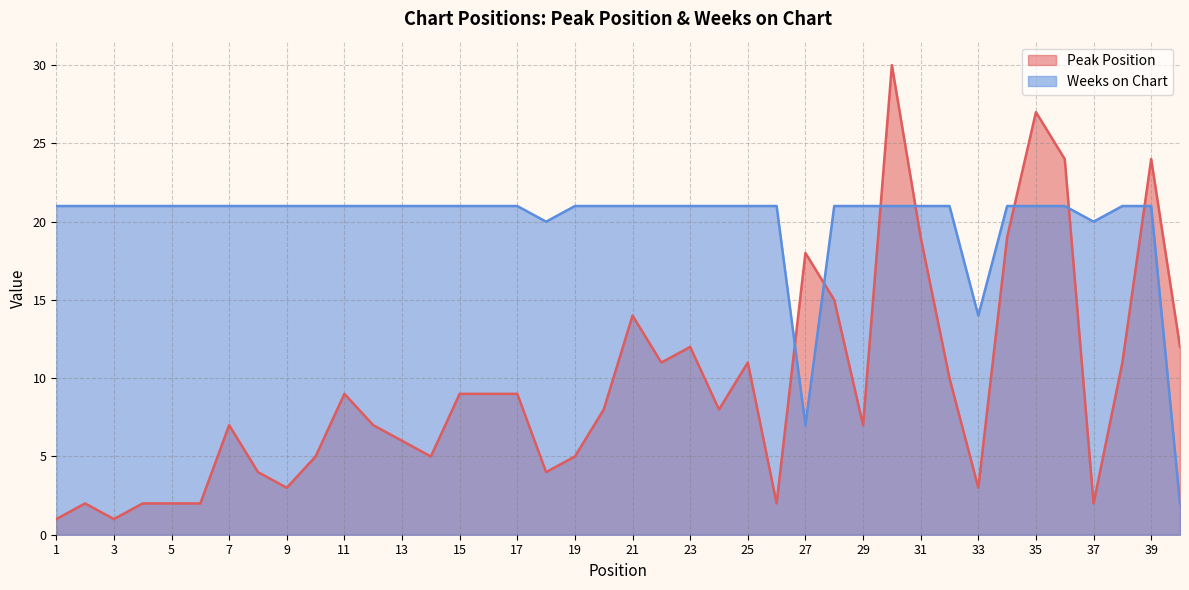

Which has a higher value, 17 or 20?

17